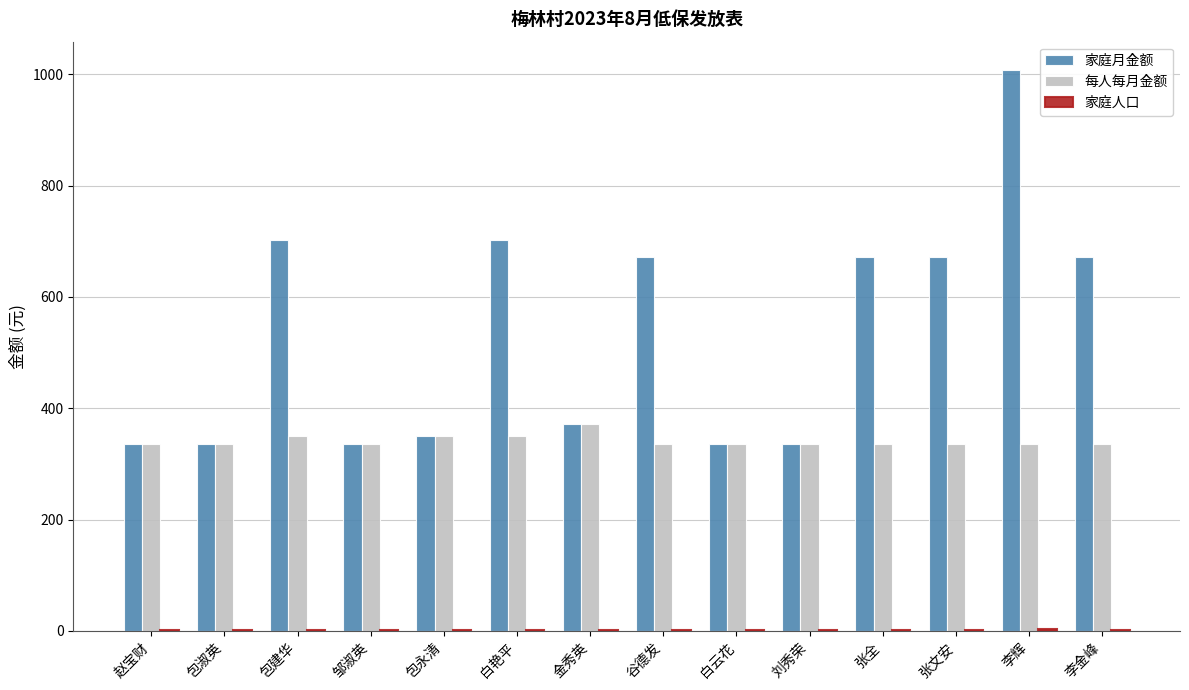

How many groups of bars are there?

14